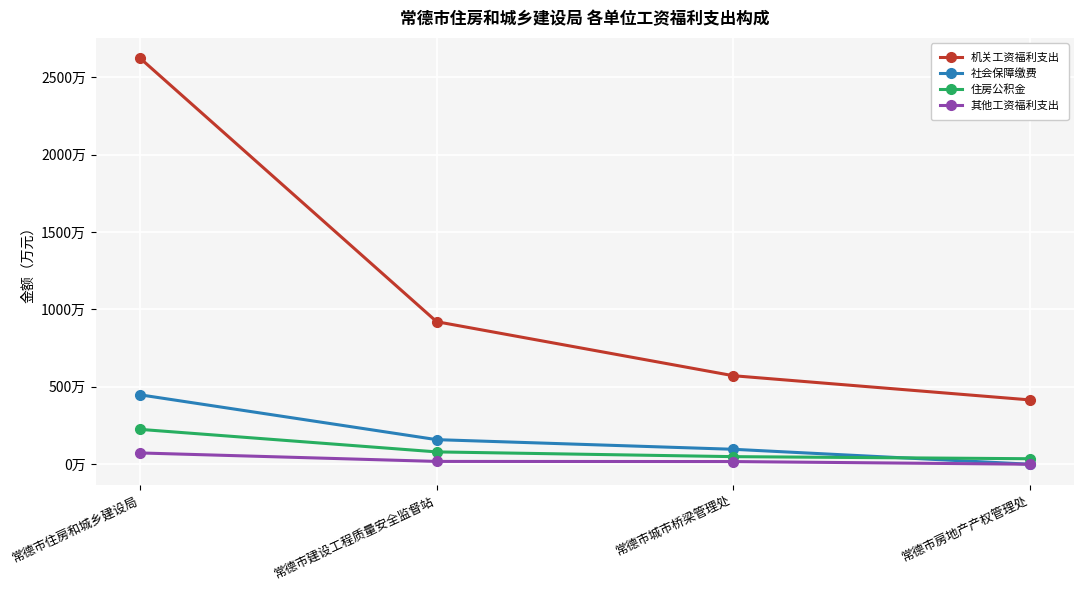

Is this an area chart (filled region under the line)?

No